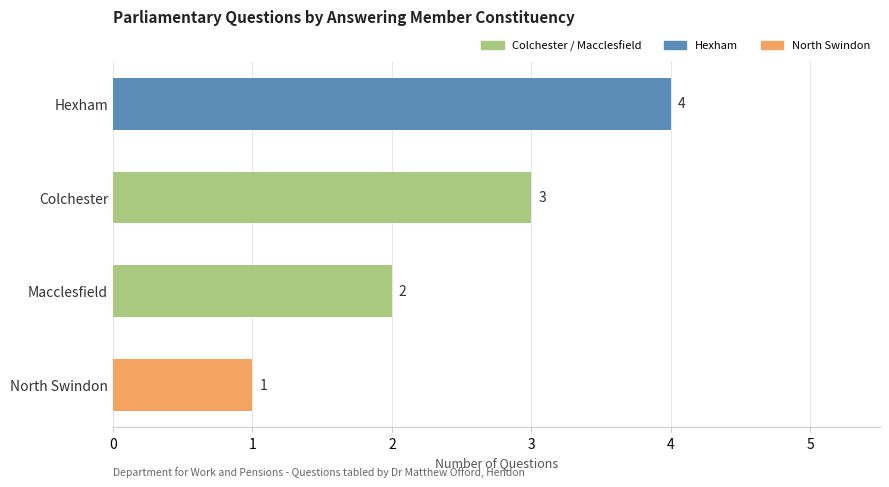

How many values are below 3?

2